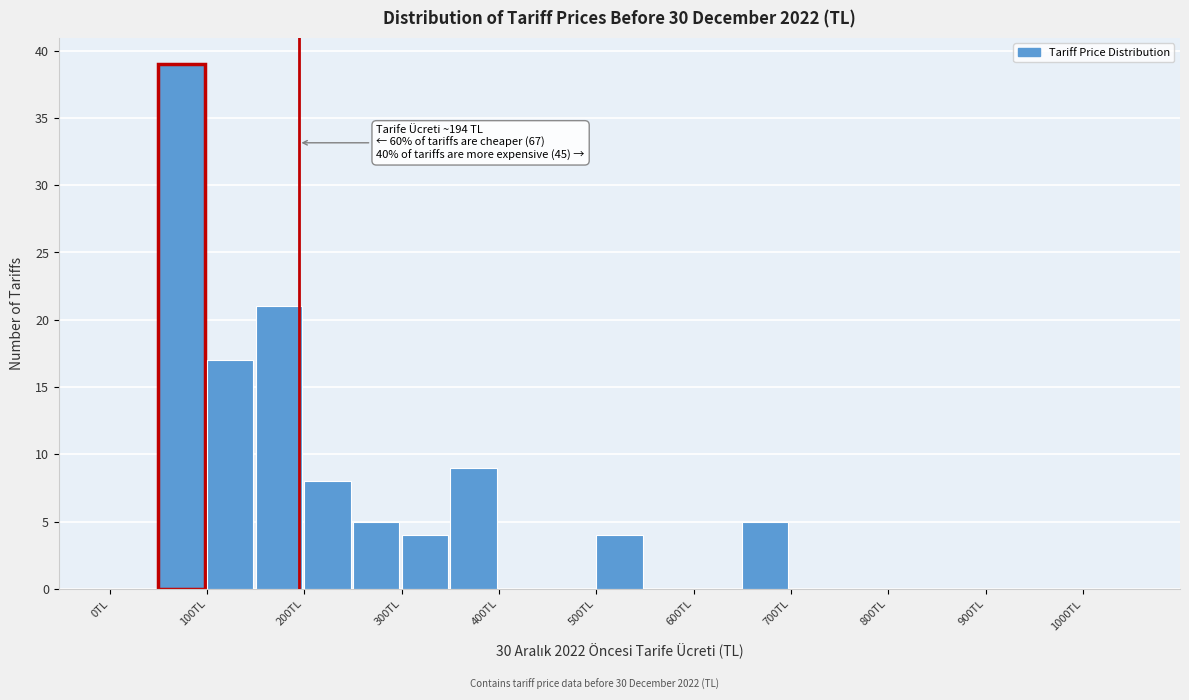

Over which range of the x-axis is the bar tallest?

50 to 100